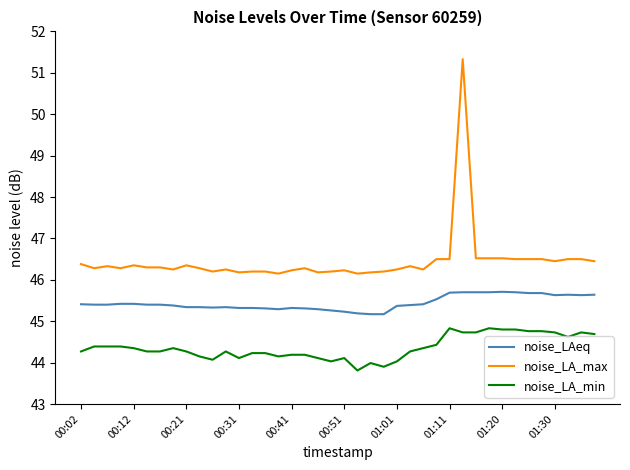

Rank the series by their maximum value, from highest to lowest.

noise_LA_max, noise_LAeq, noise_LA_min